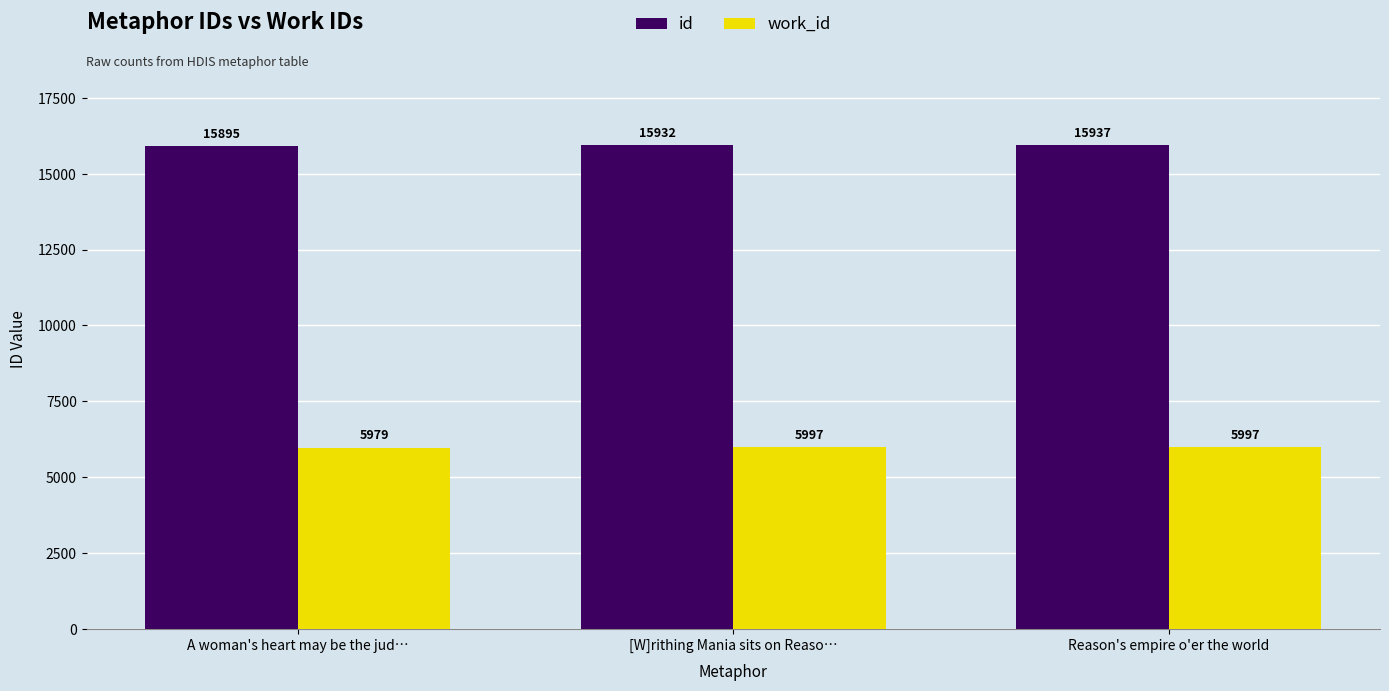

How many id values are between 15895 and 15937?

3